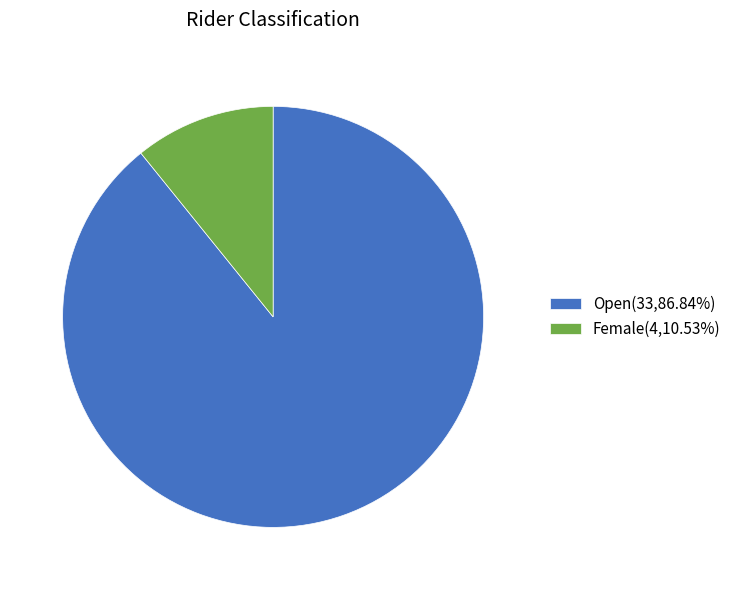

What is the ratio of the value at Female to the value at Open?

0.1